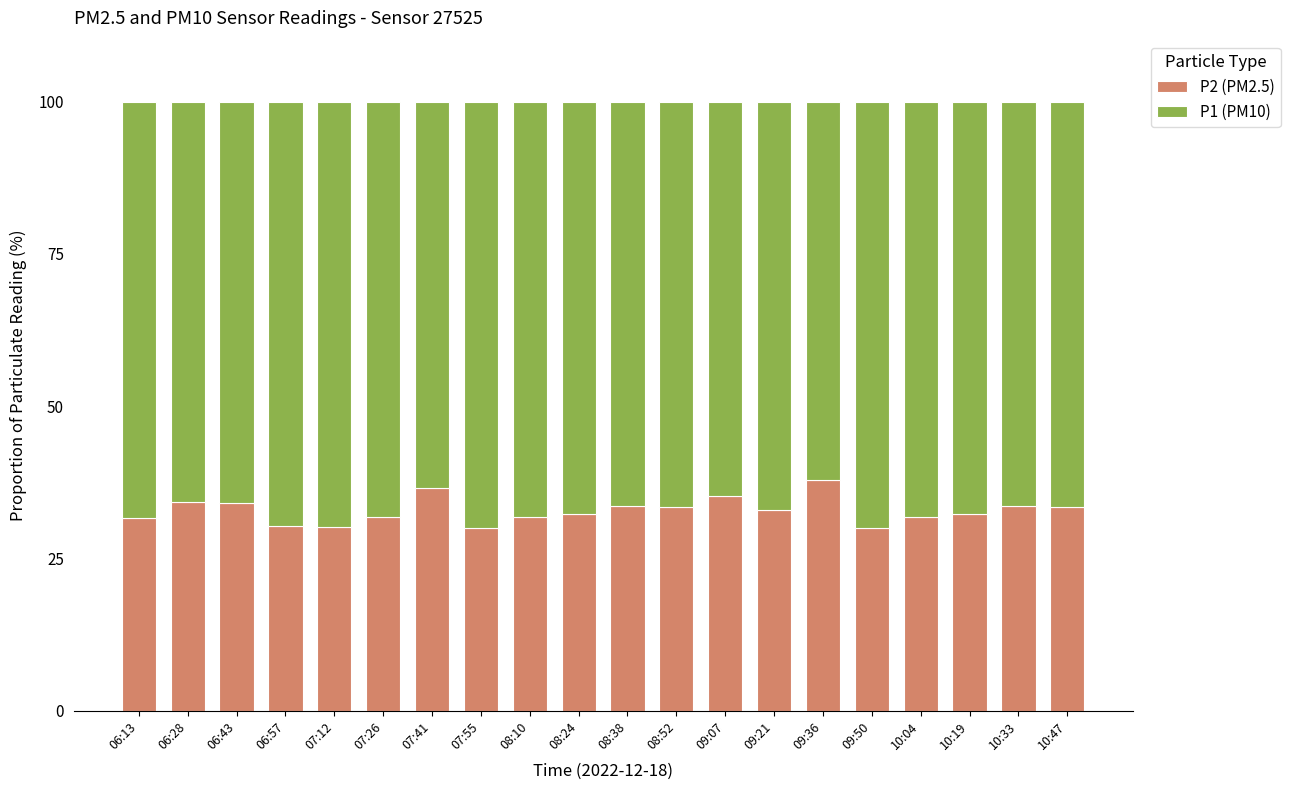

What is the maximum value for P2 (PM2.5)?

37.9